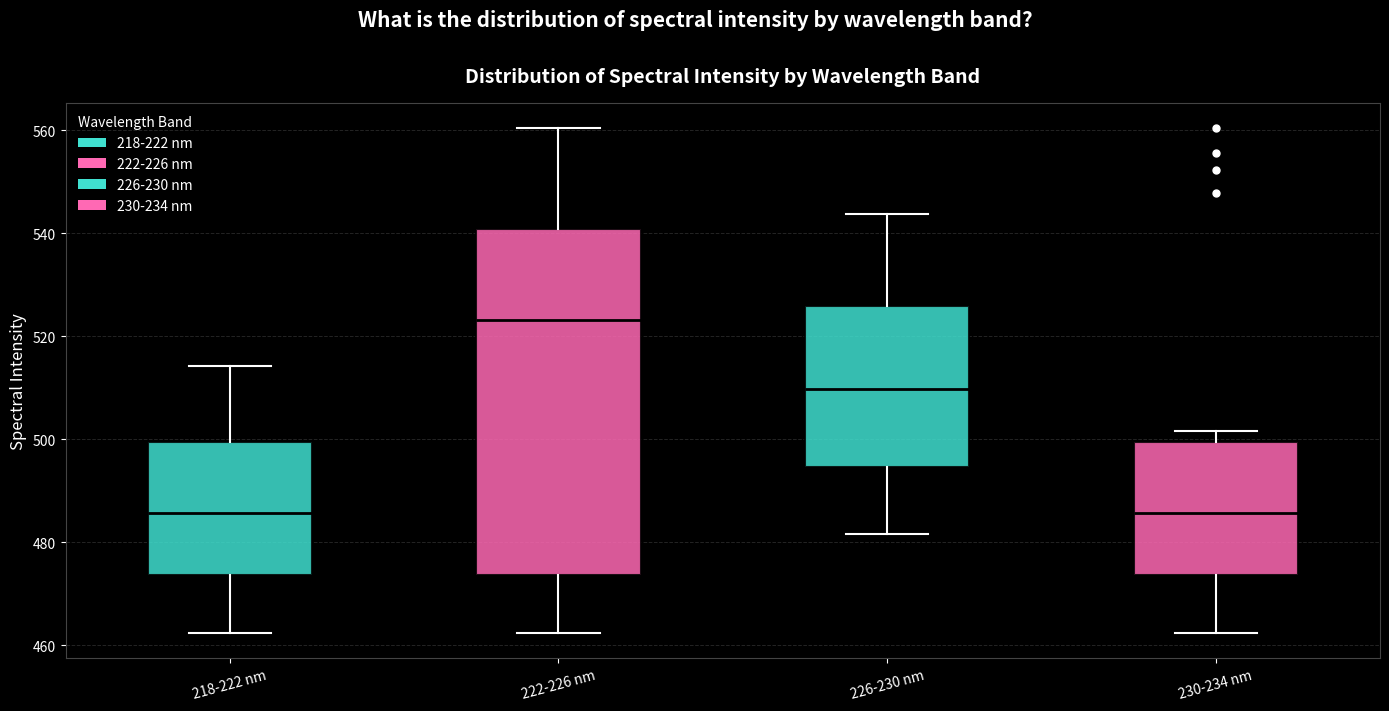

Which box's median line is the highest?

222-226 nm